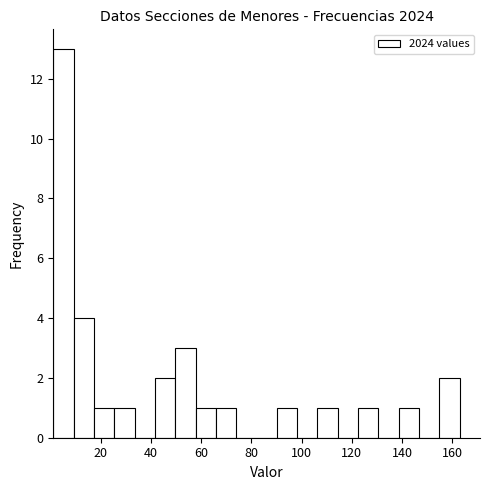

Over which range of the x-axis is the bar tallest?

2 to 10